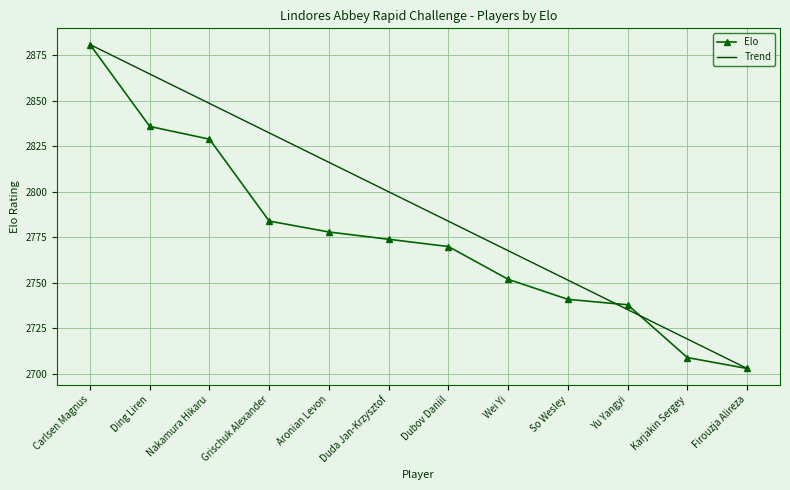

True or false: Elo has more than 2 interior local peaks.

False